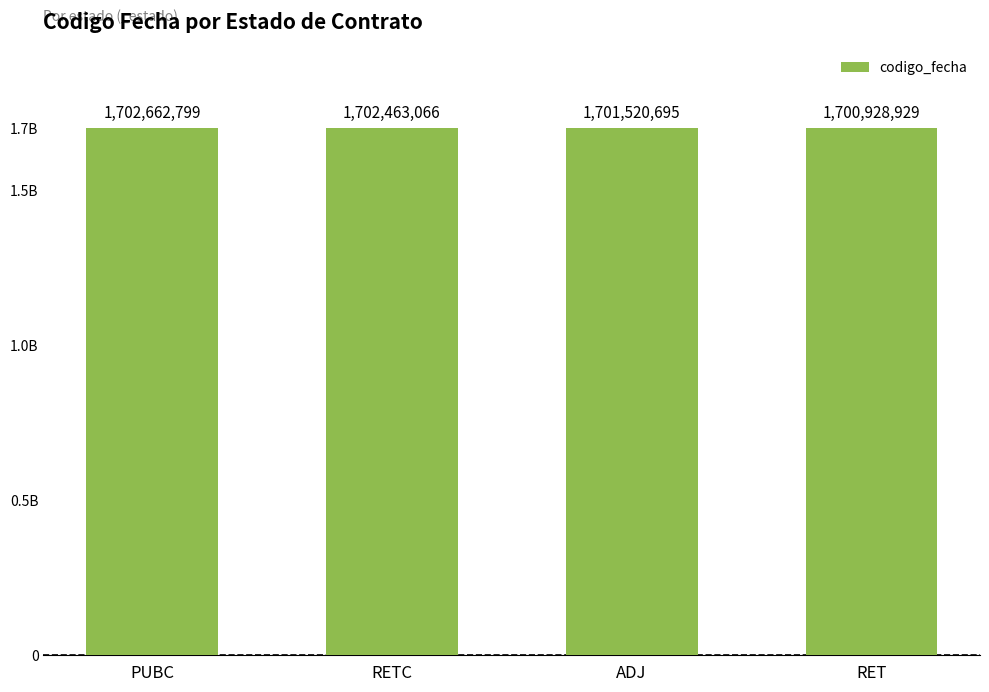

Which category has the highest value across all series?

PUBC